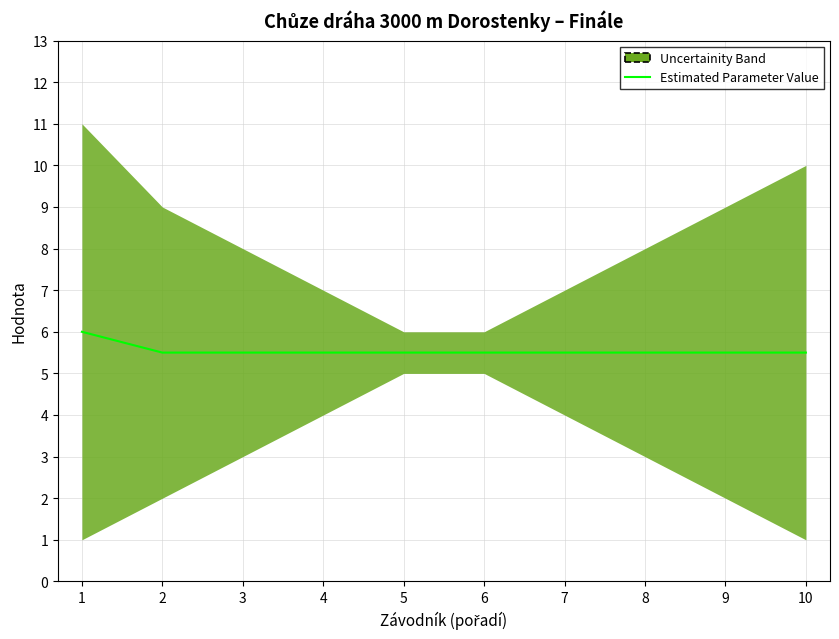

List the labels in order of value, smallest first.

2, 3, 4, 5, 6, 7, 8, 9, 10, 1